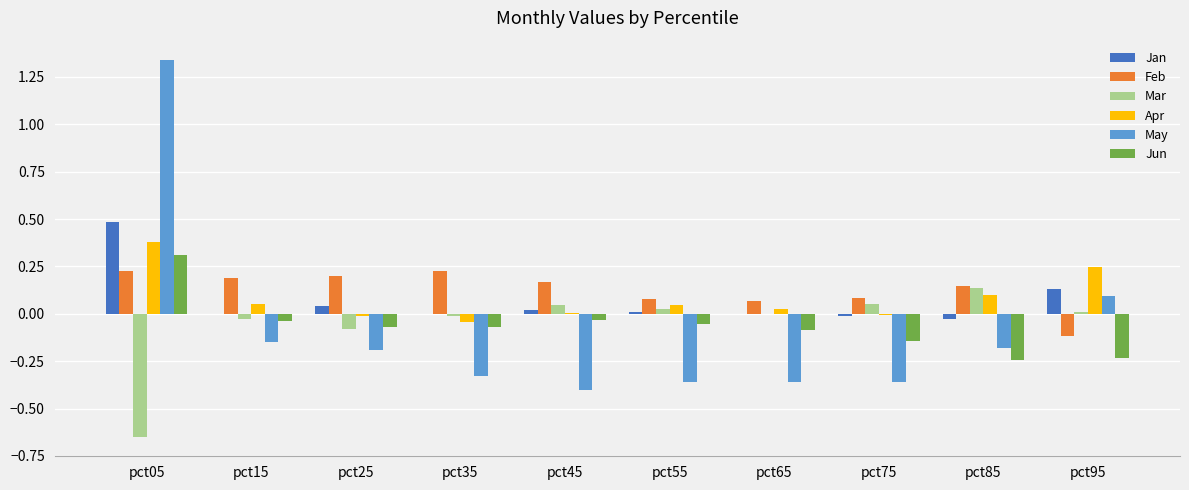

Which series changed the most between pct15 and pct35?

May